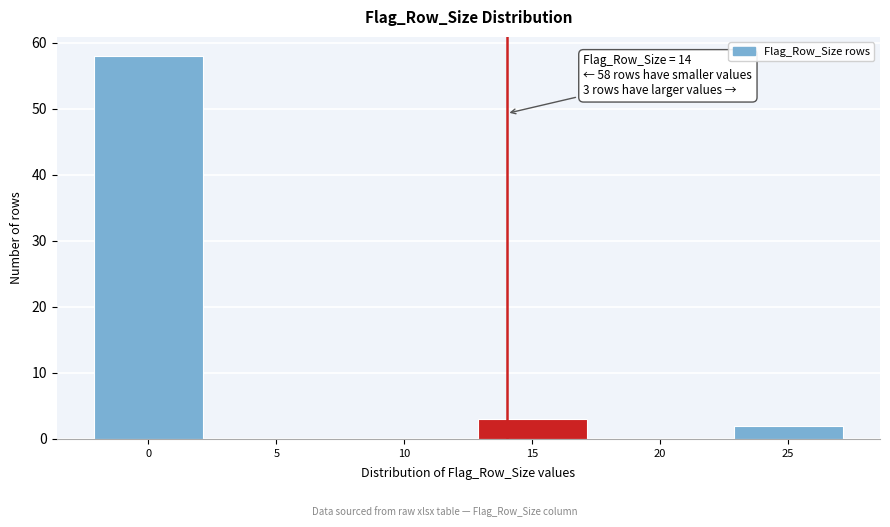

Over which range of the x-axis is the bar tallest?

-2.5 to 2.5